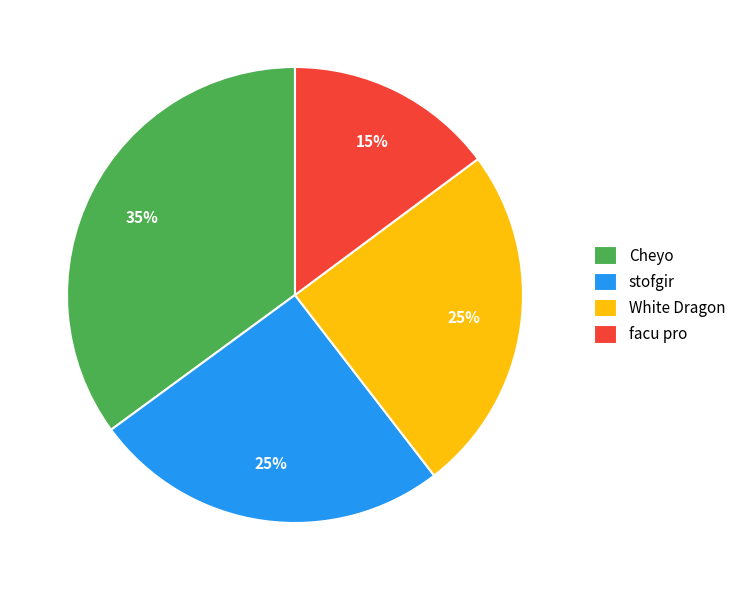

True or false: facu pro accounts for 15% of the total.

True